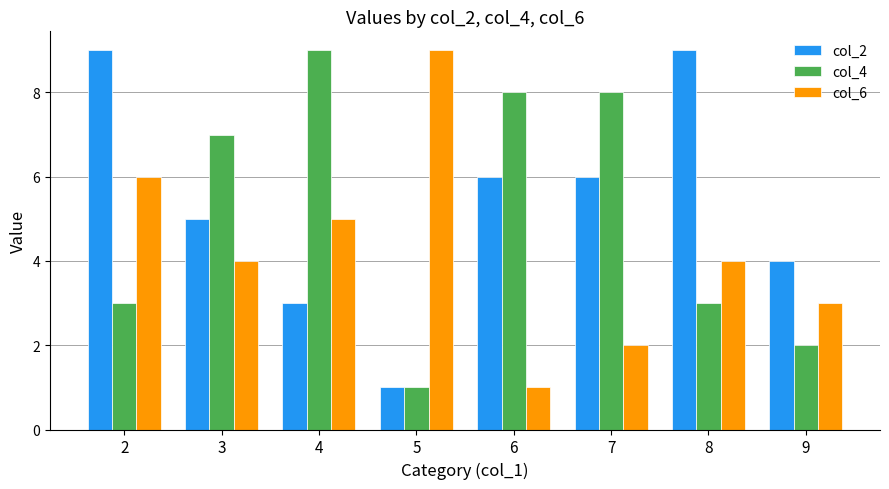

What is the difference between the second highest and minimum values in the col_4 series?

7